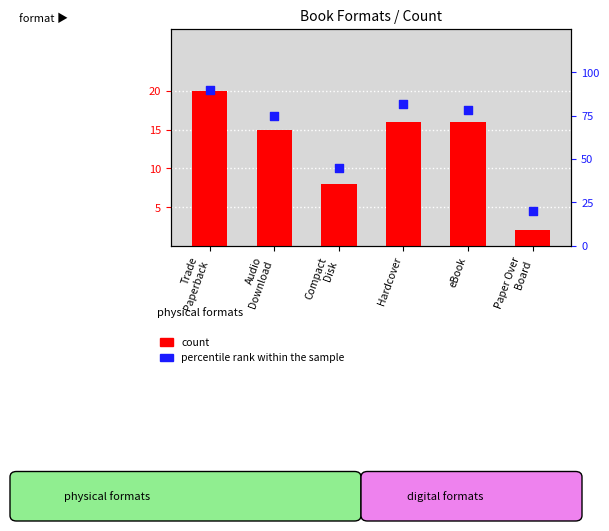

Which series has the largest Y range (max minus min)?

percentile rank within the sample